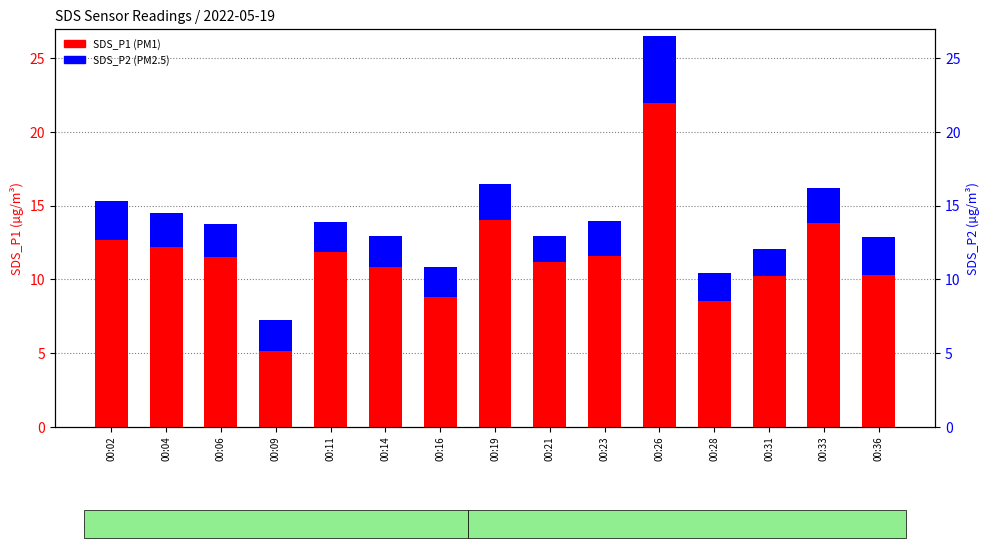

Does the chart contain stacked bars?

No